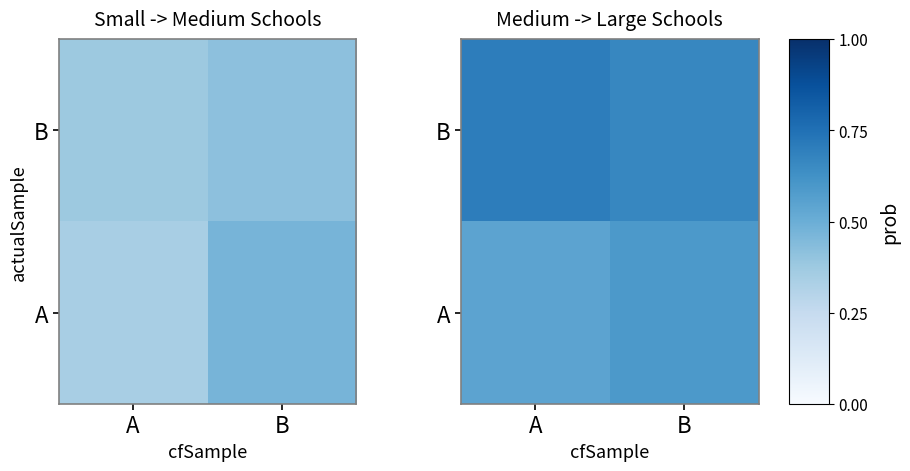

What is the sum of all A values?

1.1